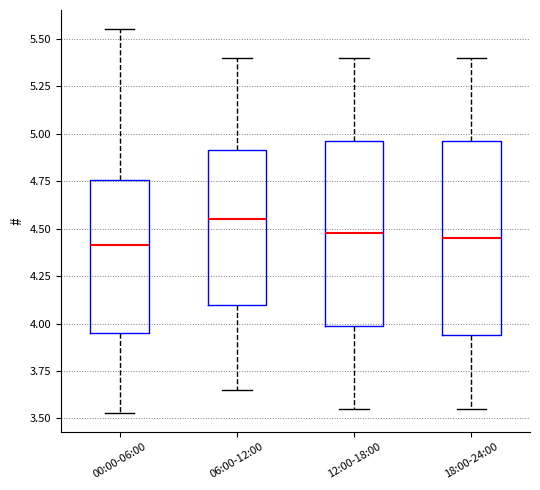

Reading left to right, transcribe this box plot: for each box, give where its median line is, the range the box spans, and where its two whiskers end, as read against the y-axis. The values are not printed on the chart, so give them approximately, as read against the axis.

00:00-06:00: median 4.40, box 3.95 to 4.75, whiskers 3.55 to 5.55
06:00-12:00: median 4.55, box 4.10 to 4.90, whiskers 3.65 to 5.40
12:00-18:00: median 4.50, box 4.00 to 4.95, whiskers 3.55 to 5.40
18:00-24:00: median 4.45, box 3.95 to 4.95, whiskers 3.55 to 5.40